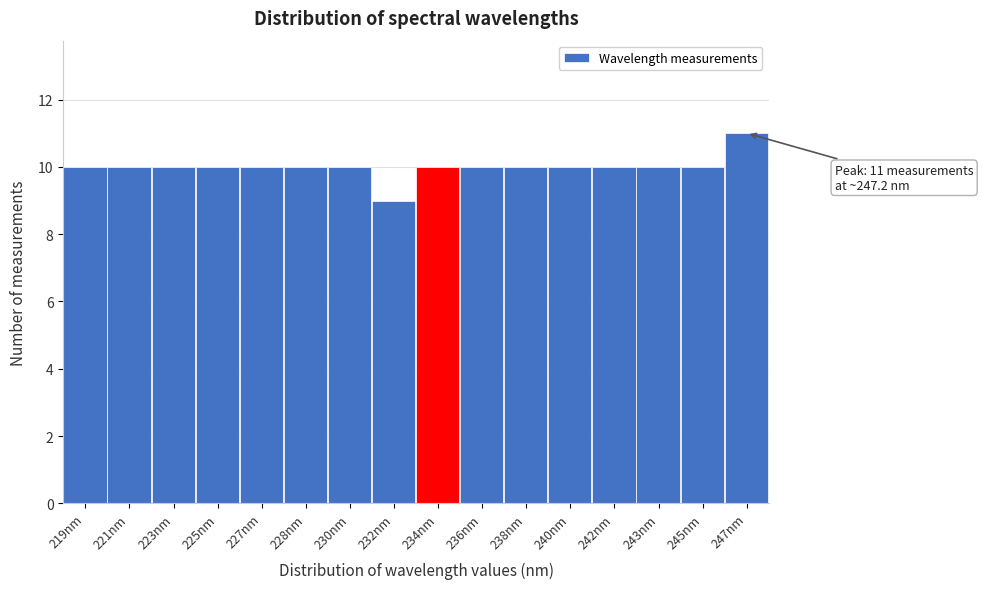

Reading left to right, what are all the values shown in this chart?

219nm=10	221nm=10	223nm=10	225nm=10	227nm=10	228nm=10	230nm=10	232nm=9	234nm=10	236nm=10	238nm=10	240nm=10	242nm=10	243nm=10	245nm=10	247nm=11